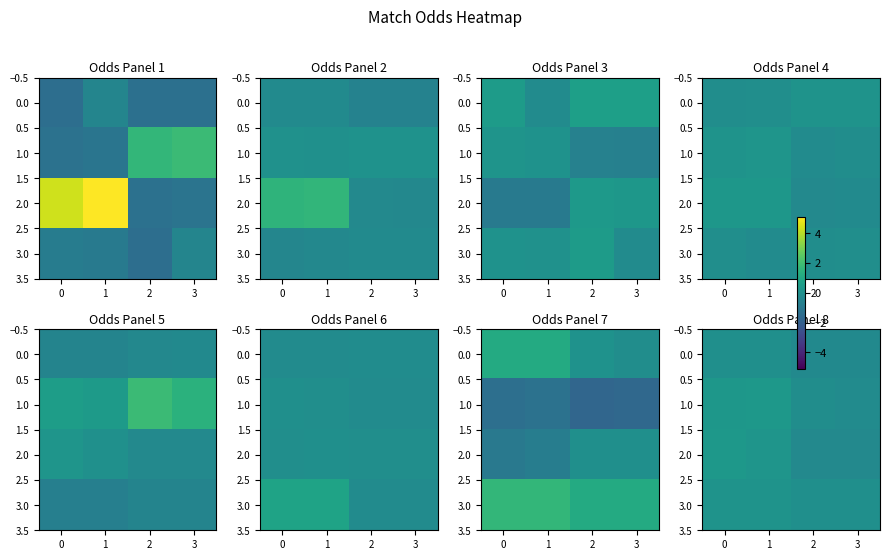

List the series in order of their peak value, lowest first.

0.0, 3.0, 1.0, 2.0